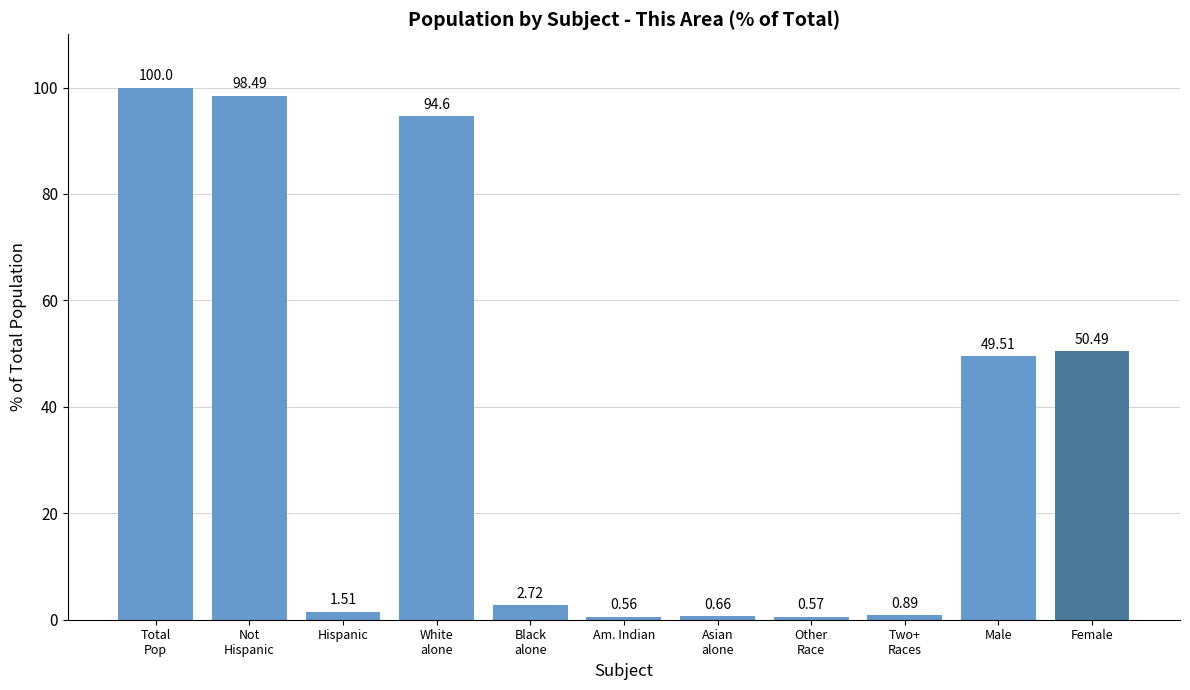

How many data points does each series have?

11